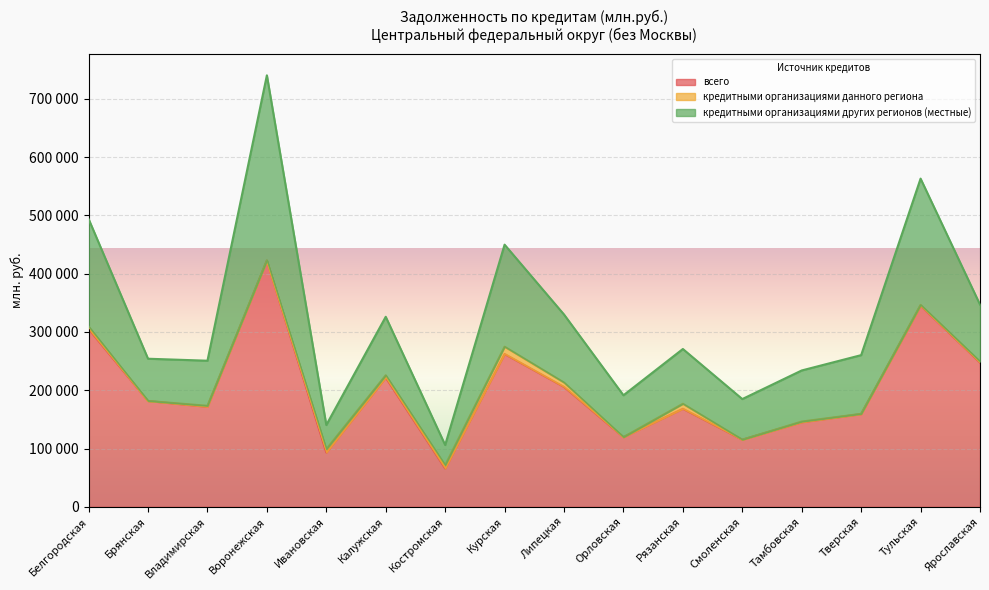

In кредитными организациями других регионов (местные), how many points are lower than both neighbors (excluding endpoints)?

5